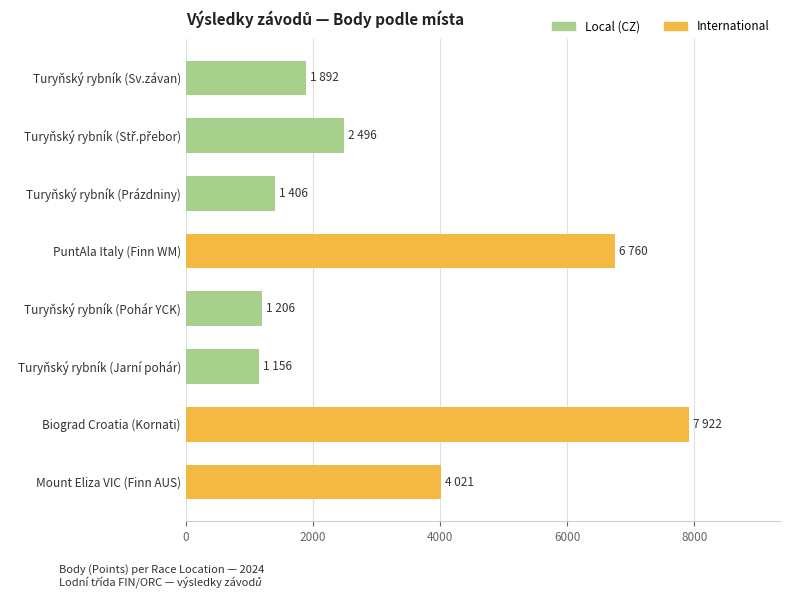

The chart shows a value of 2520 at Mount Eliza VIC (Finn AUS). True or false?

False